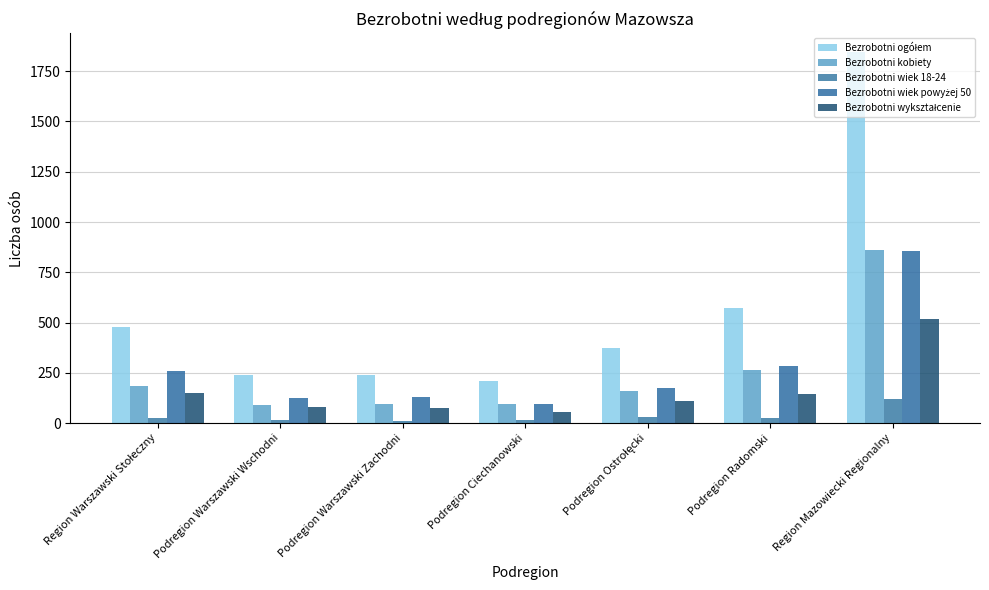

Which category has the lowest value in the Bezrobotni wiek powyżej 50 series?

Podregion Ciechanowski